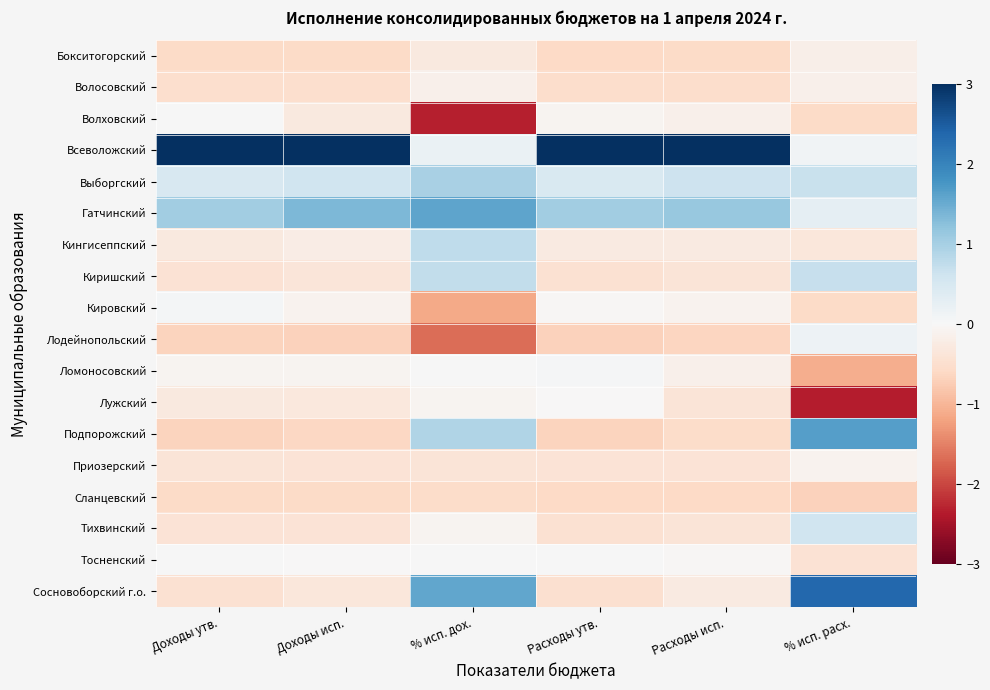

Reading left to right, extract all data points from this chart.

Бокситогорский: Доходы утв.=-0.6	Доходы исп.=-0.6	% исп. дох.=-0.3	Расходы утв.=-0.6	Расходы исп.=-0.6	% исп. расх.=-0.2
Волосовский: Доходы утв.=-0.5	Доходы исп.=-0.5	% исп. дох.=-0.2	Расходы утв.=-0.5	Расходы исп.=-0.5	% исп. расх.=-0.1
Волховский: Доходы утв.=0.0	Доходы исп.=-0.3	% исп. дох.=-2.3	Расходы утв.=-0.1	Расходы исп.=-0.1	% исп. расх.=-0.6
Всеволожский: Доходы утв.=3.7	Доходы исп.=3.6	% исп. дох.=0.2	Расходы утв.=3.7	Расходы исп.=3.7	% исп. расх.=0.1
Выборгский: Доходы утв.=0.5	Доходы исп.=0.6	% исп. дох.=1.0	Расходы утв.=0.5	Расходы исп.=0.6	% исп. расх.=0.7
Гатчинский: Доходы утв.=1.0	Доходы исп.=1.4	% исп. дох.=1.6	Расходы утв.=1.1	Расходы исп.=1.1	% исп. расх.=0.3
Кингисеппский: Доходы утв.=-0.3	Доходы исп.=-0.2	% исп. дох.=0.8	Расходы утв.=-0.3	Расходы исп.=-0.3	% исп. расх.=-0.3
Киришский: Доходы утв.=-0.4	Доходы исп.=-0.4	% исп. дох.=0.7	Расходы утв.=-0.5	Расходы исп.=-0.4	% исп. расх.=0.7
Кировский: Доходы утв.=0.1	Доходы исп.=-0.1	% исп. дох.=-1.1	Расходы утв.=-0.0	Расходы исп.=-0.1	% исп. расх.=-0.6
Лодейнопольский: Доходы утв.=-0.7	Доходы исп.=-0.7	% исп. дох.=-1.7	Расходы утв.=-0.7	Расходы исп.=-0.6	% исп. расх.=0.1
Ломоносовский: Доходы утв.=-0.1	Доходы исп.=-0.1	% исп. дох.=0.0	Расходы утв.=0.0	Расходы исп.=-0.1	% исп. расх.=-1.1
Лужский: Доходы утв.=-0.3	Доходы исп.=-0.3	% исп. дох.=-0.1	Расходы утв.=-0.0	Расходы исп.=-0.4	% исп. расх.=-2.4
Подпорожский: Доходы утв.=-0.7	Доходы исп.=-0.6	% исп. дох.=0.9	Расходы утв.=-0.7	Расходы исп.=-0.6	% исп. расх.=1.6
Приозерский: Доходы утв.=-0.4	Доходы исп.=-0.4	% исп. дох.=-0.4	Расходы утв.=-0.4	Расходы исп.=-0.4	% исп. расх.=-0.1
Сланцевский: Доходы утв.=-0.6	Доходы исп.=-0.6	% исп. дох.=-0.6	Расходы утв.=-0.6	Расходы исп.=-0.6	% исп. расх.=-0.7
Тихвинский: Доходы утв.=-0.4	Доходы исп.=-0.4	% исп. дох.=-0.1	Расходы утв.=-0.5	Расходы исп.=-0.4	% исп. расх.=0.6
Тосненский: Доходы утв.=0.0	Доходы исп.=-0.0	% исп. дох.=0.0	Расходы утв.=0.0	Расходы исп.=-0.0	% исп. расх.=-0.4
Сосновоборский г.о.: Доходы утв.=-0.5	Доходы исп.=-0.3	% исп. дох.=1.6	Расходы утв.=-0.5	Расходы исп.=-0.3	% исп. расх.=2.4